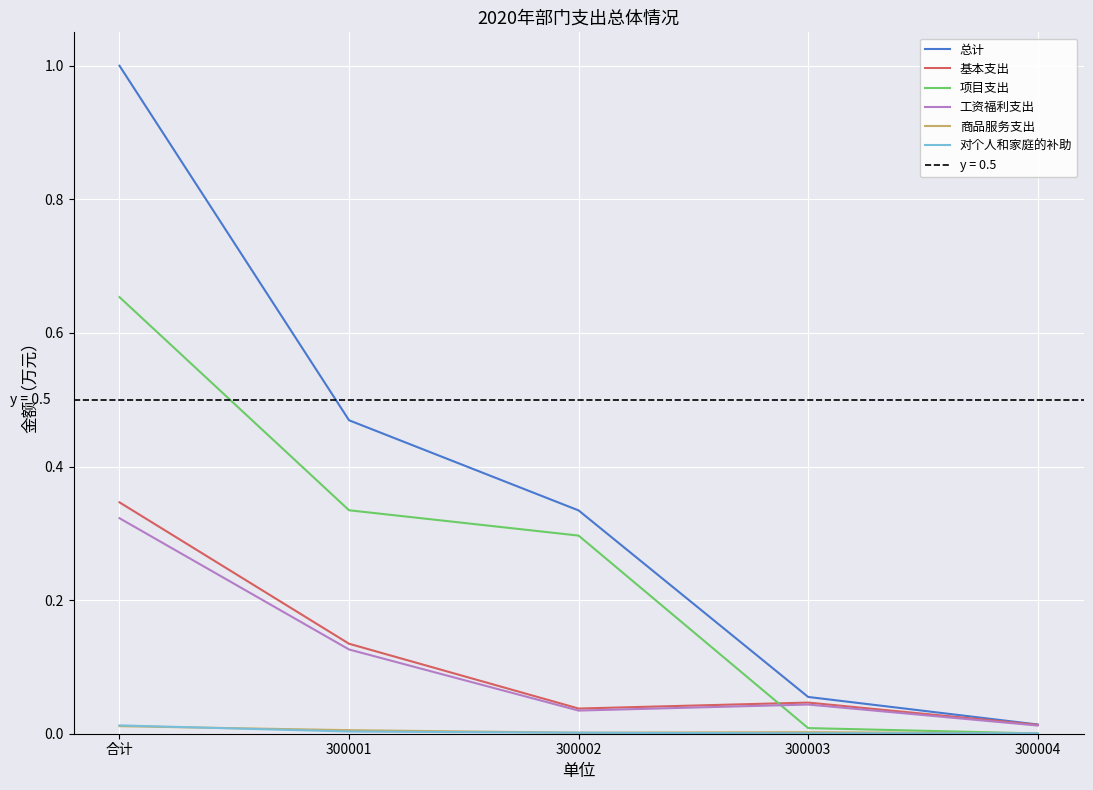

At 300001, list the series in order from smallest to largest.

对个人和家庭的补助, 商品服务支出, 工资福利支出, 基本支出, 项目支出, 总计